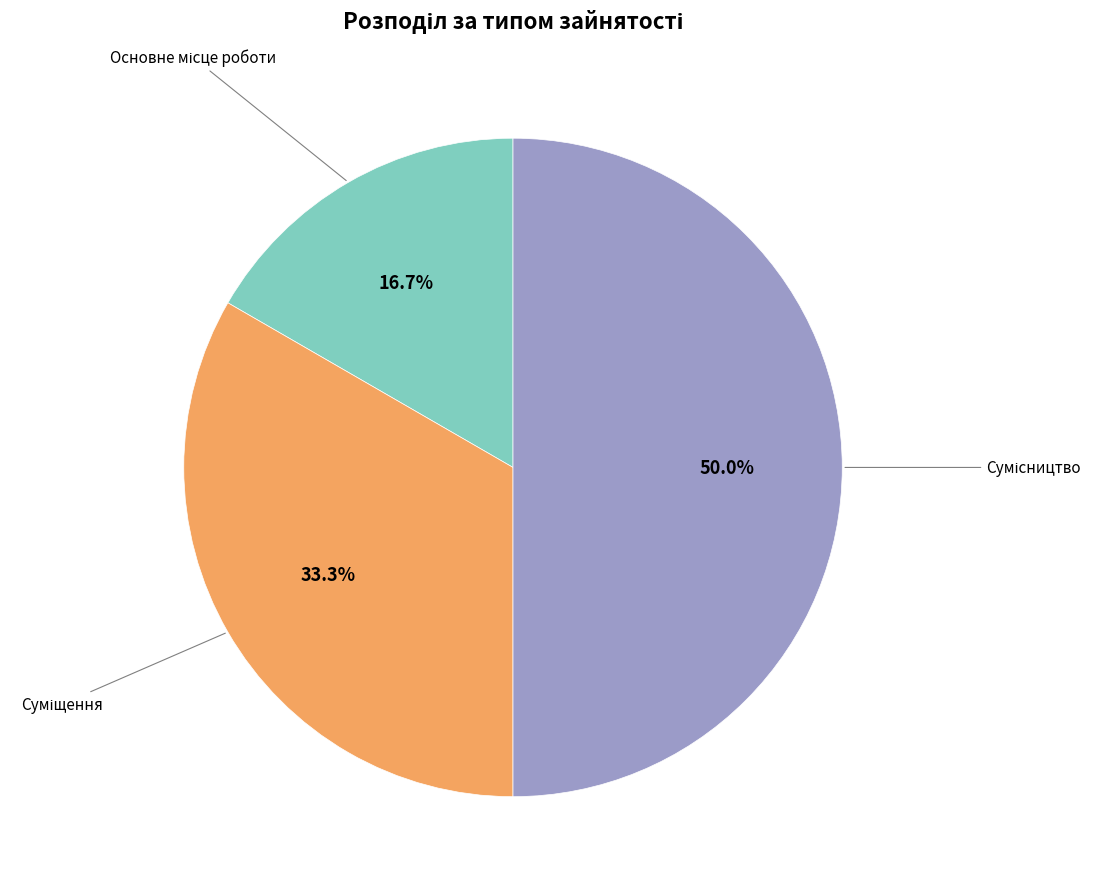

Count the number of slices in the pie.

3